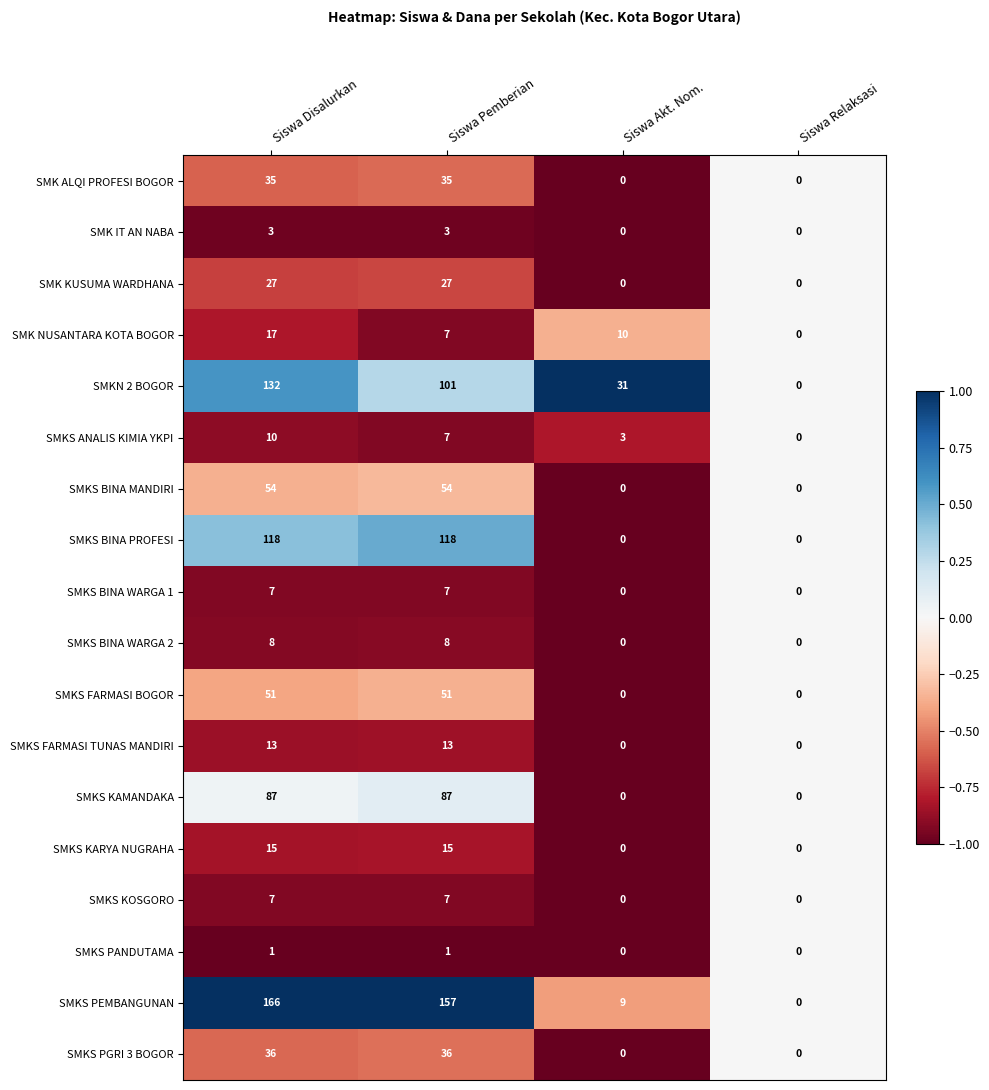

What is the average value of the SMKS KAMANDAKA series?

44